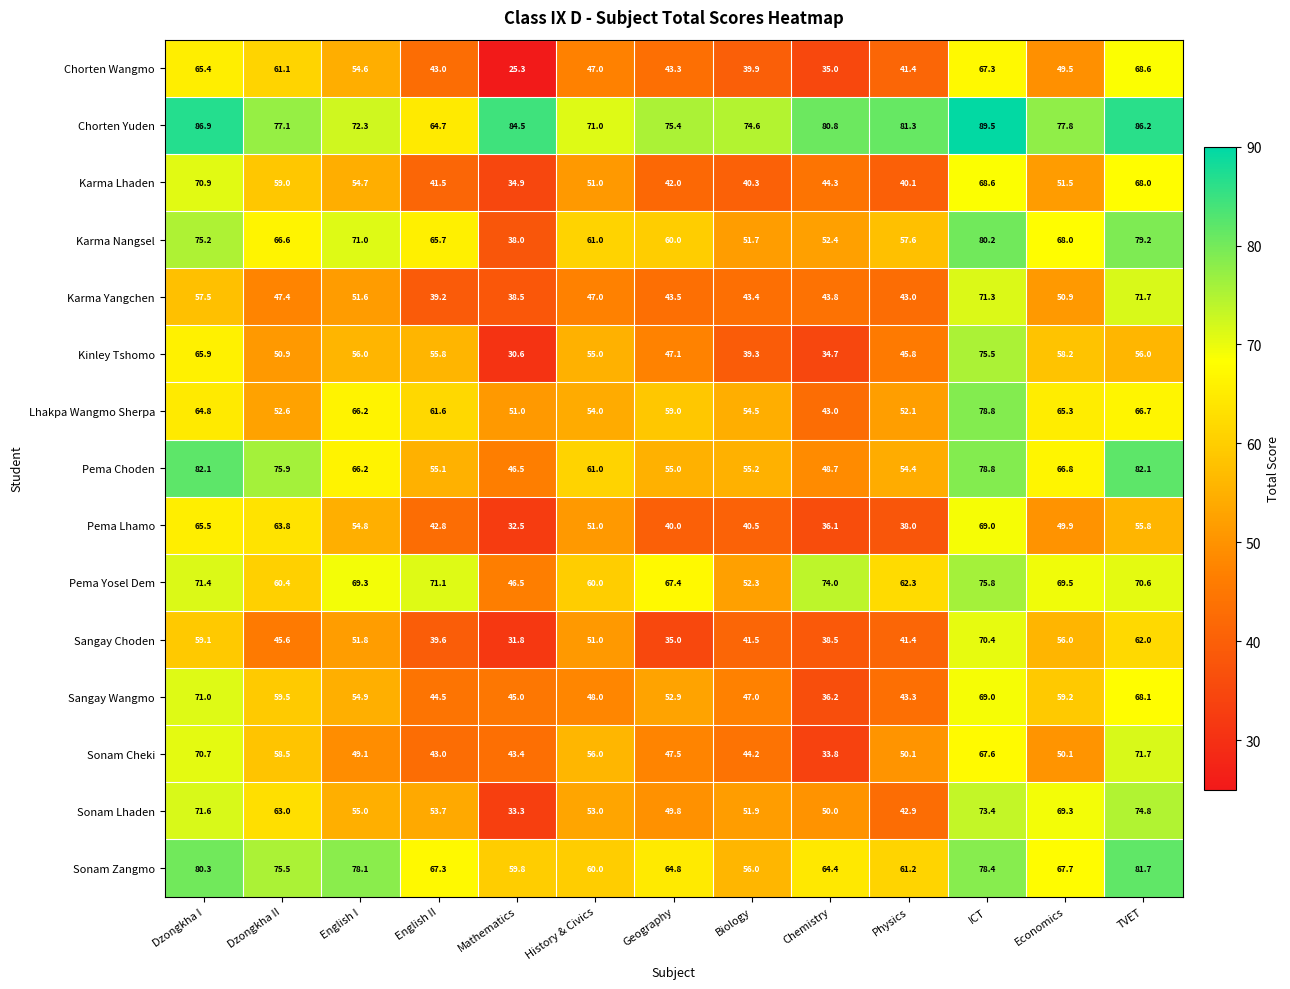

How many values in the Sonam Lhaden series are below 53?

5